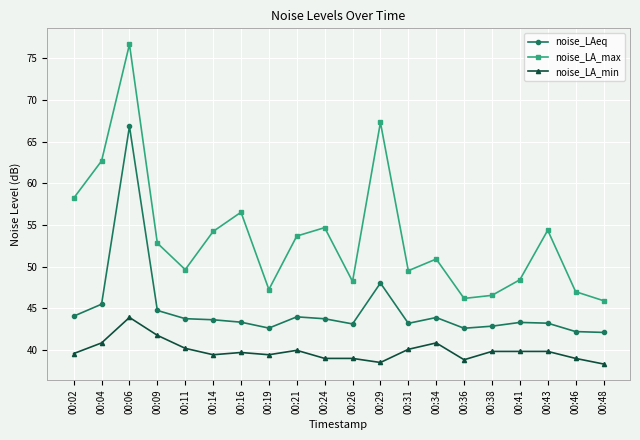

What is the difference between the second highest and minimum values in the noise_LAeq series?

5.9